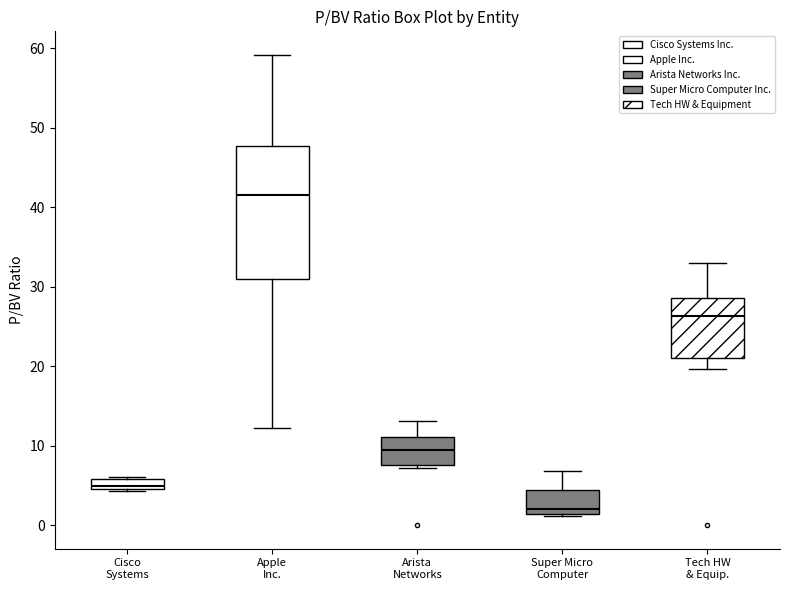

Comparing the boxes themselves (not the whiskers), which one is the tallest?

Apple Inc.